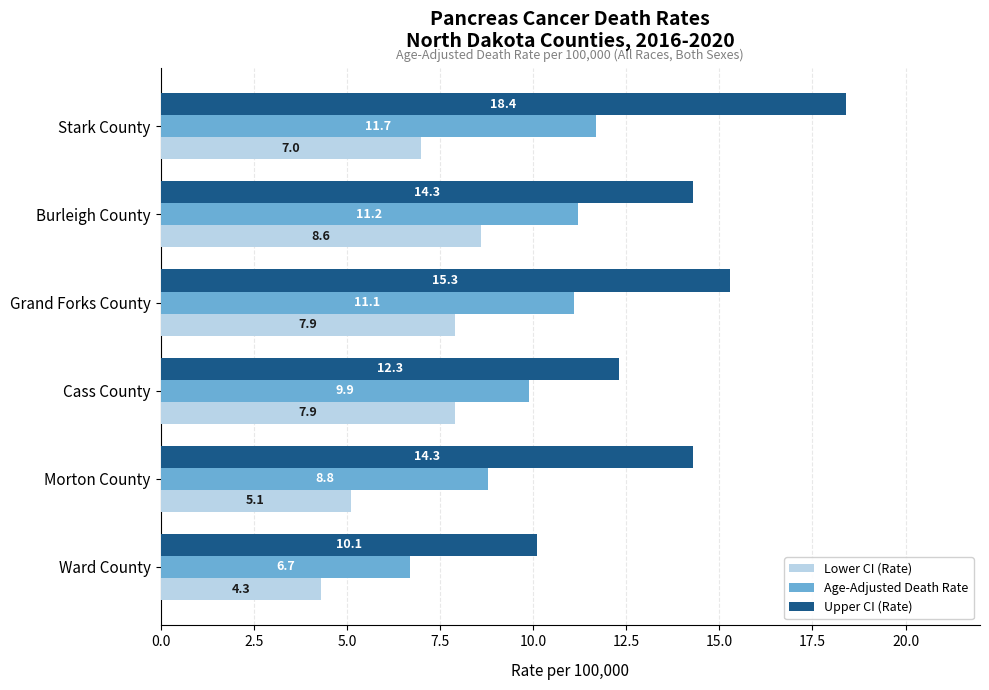

What is the sum of all Upper CI (Rate) values?

84.7